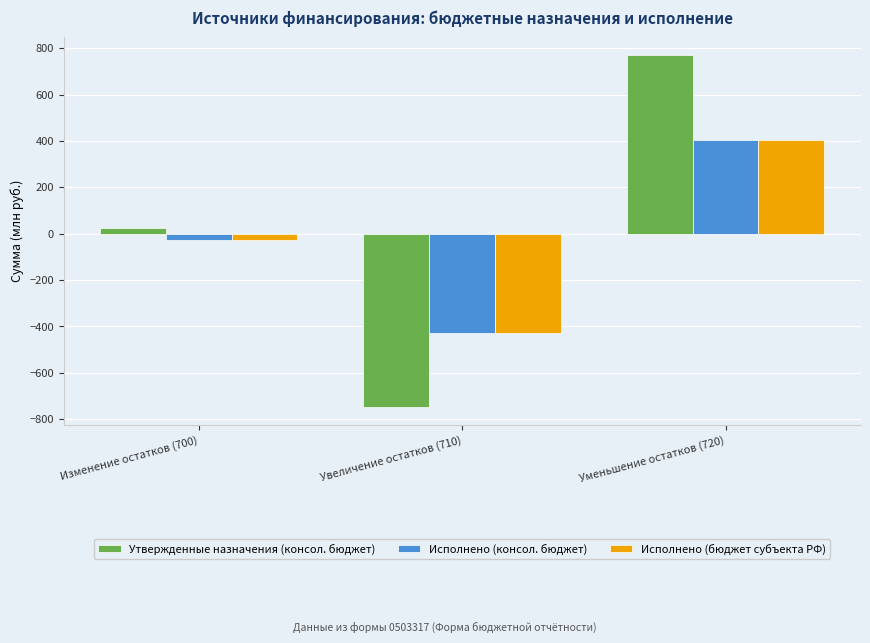

Which series changed the most between Увеличение остатков (710) and Уменьшение остатков (720)?

Утвержденные назначения (консол. бюджет)